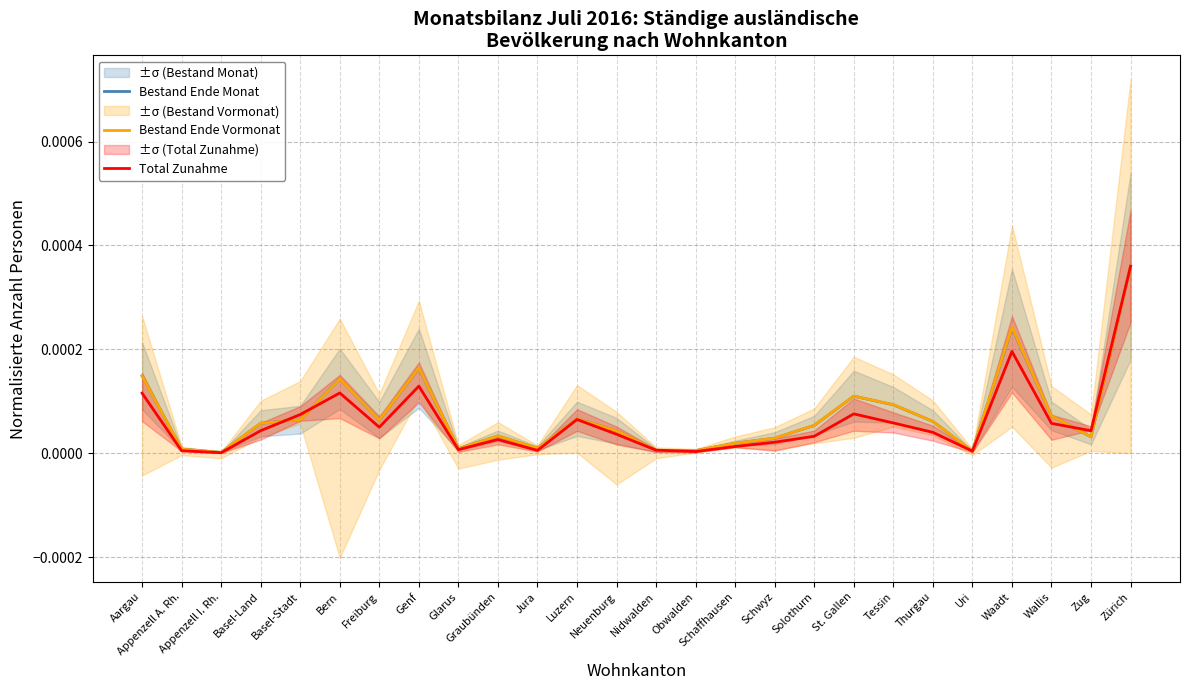

Does the chart have visible grid lines?

Yes